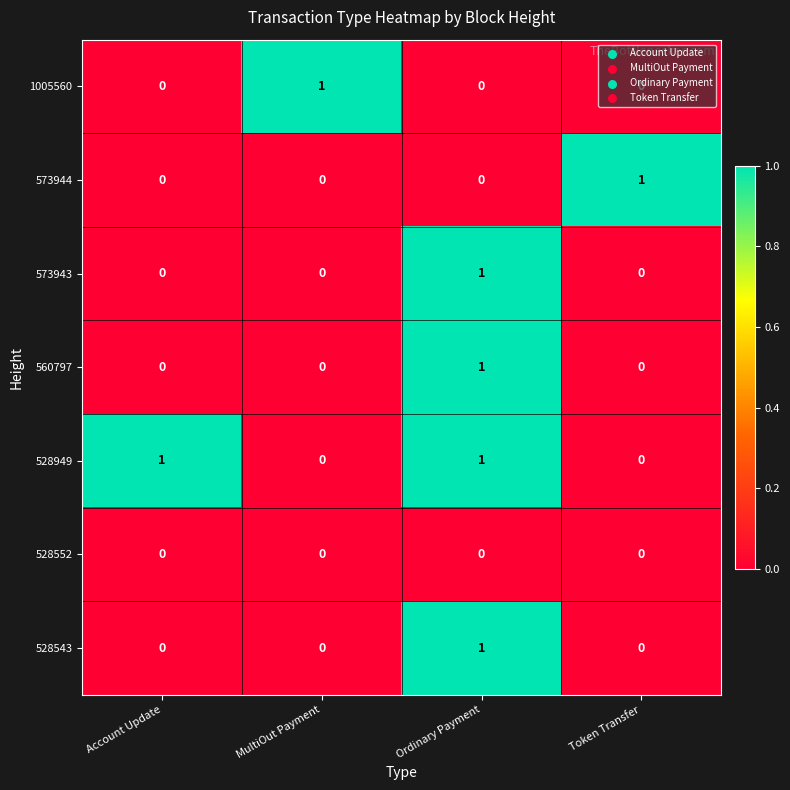

At which category is the sum across all series the highest?

Ordinary Payment